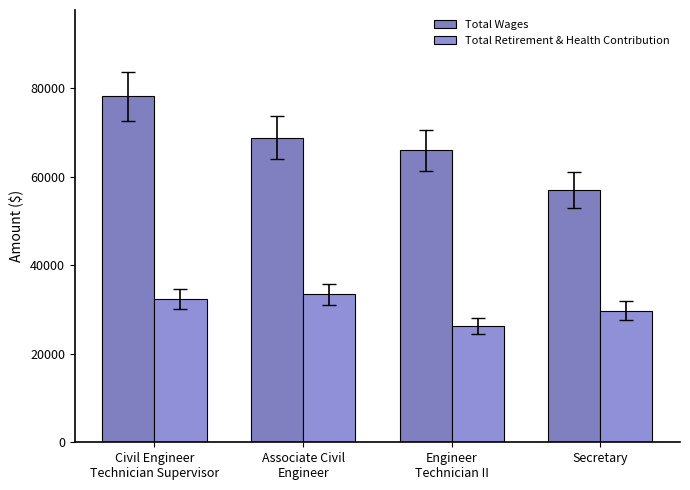

The value of Total Retirement & Health Contribution at Secretary is 29757. True or false?

True